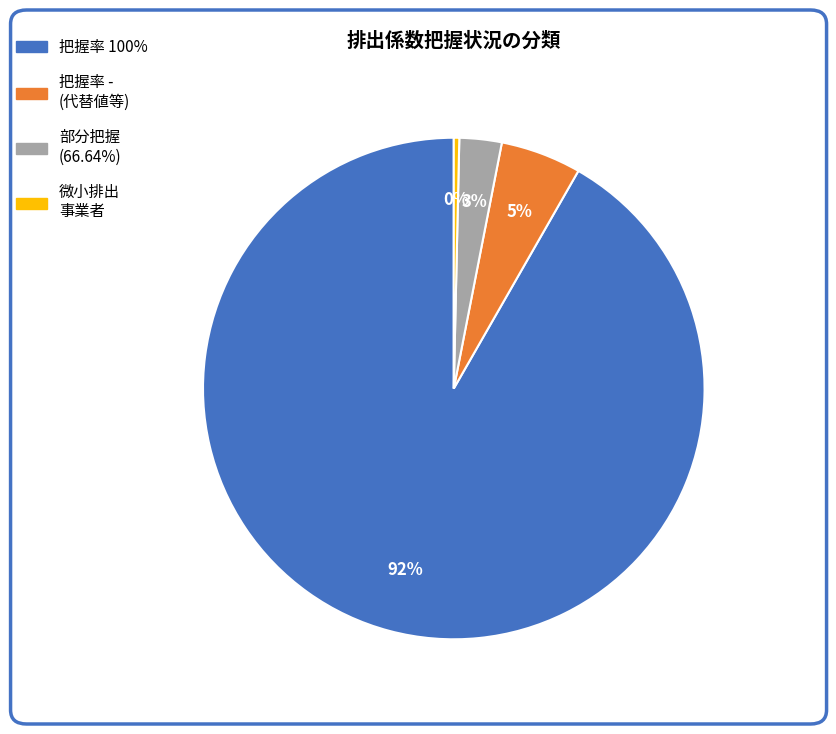

What is the largest slice in the pie chart?

把握率 100%